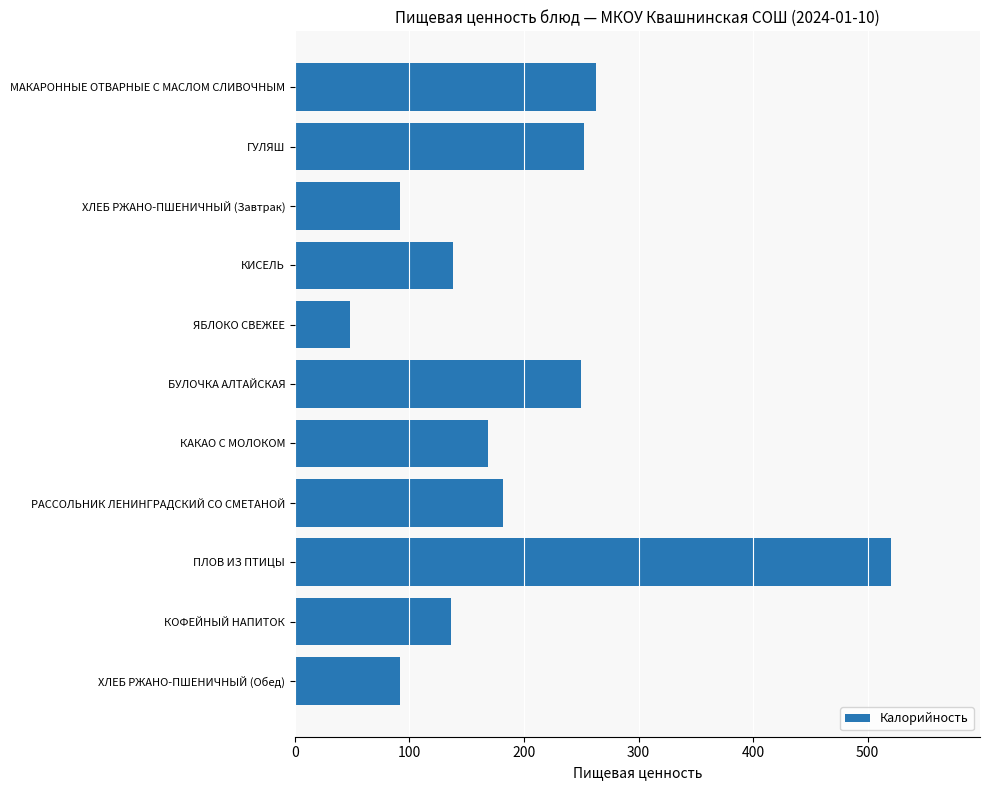

What is the change in value from КОФЕЙНЫЙ НАПИТОК to ХЛЕБ РЖАНО-ПШЕНИЧНЫЙ (Обед)?

-44